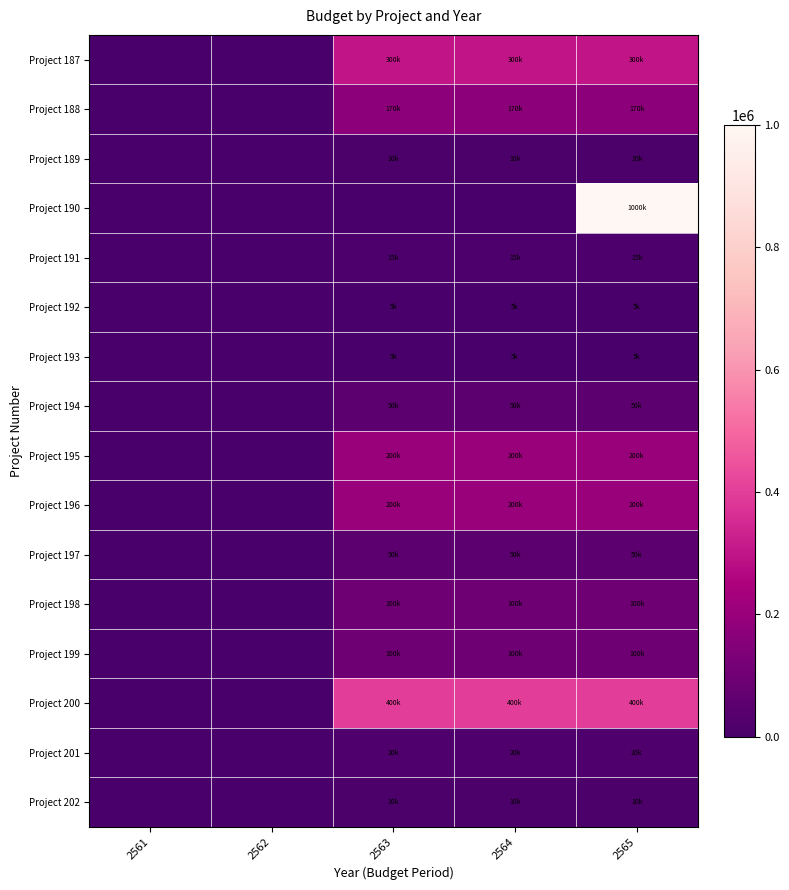

List the series in order of their peak value, lowest first.

Project 192, Project 193, Project 189, Project 202, Project 191, Project 201, Project 194, Project 197, Project 198, Project 199, Project 188, Project 195, Project 196, Project 187, Project 200, Project 190